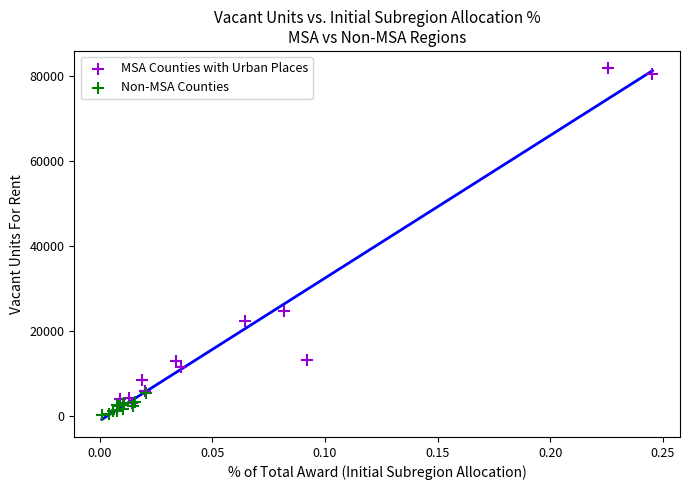

Which series has the widest spread of Y values?

MSA Counties with Urban Places